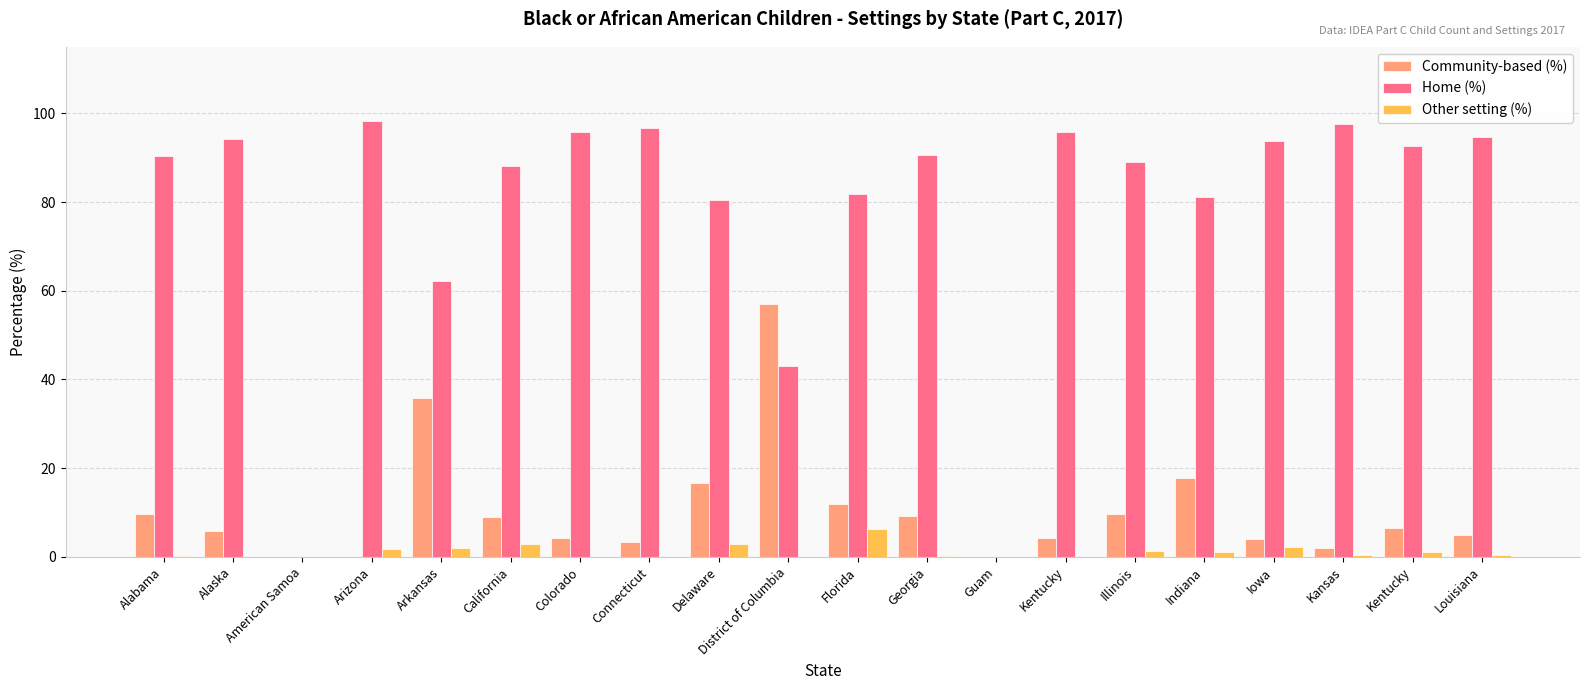

Reading right to left, extract all data points from this chart.

Community-based (%): 4.8	6.4	2.1	3.9	17.7	9.6	4.3	0.0	9.2	11.8	57.1	16.7	3.3	4.3	9.0	35.8	0.0	0.0	5.9	9.6
Home (%): 94.7	92.6	97.6	93.8	81.1	89.1	95.7	0.0	90.6	81.8	42.9	80.4	96.7	95.7	88.1	62.2	98.3	0.0	94.1	90.3
Other setting (%): 0.4	1.0	0.3	2.2	1.2	1.4	0.0	0.0	0.2	6.4	0.0	2.9	0.0	0.0	2.9	2.0	1.7	0.0	0.0	0.1